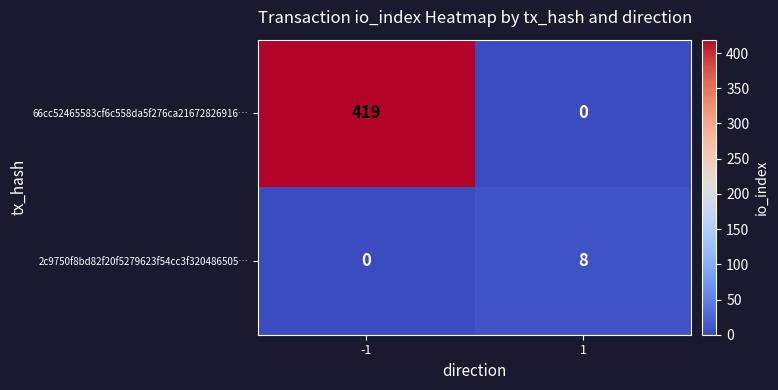

At which category is the sum across all series the highest?

-1